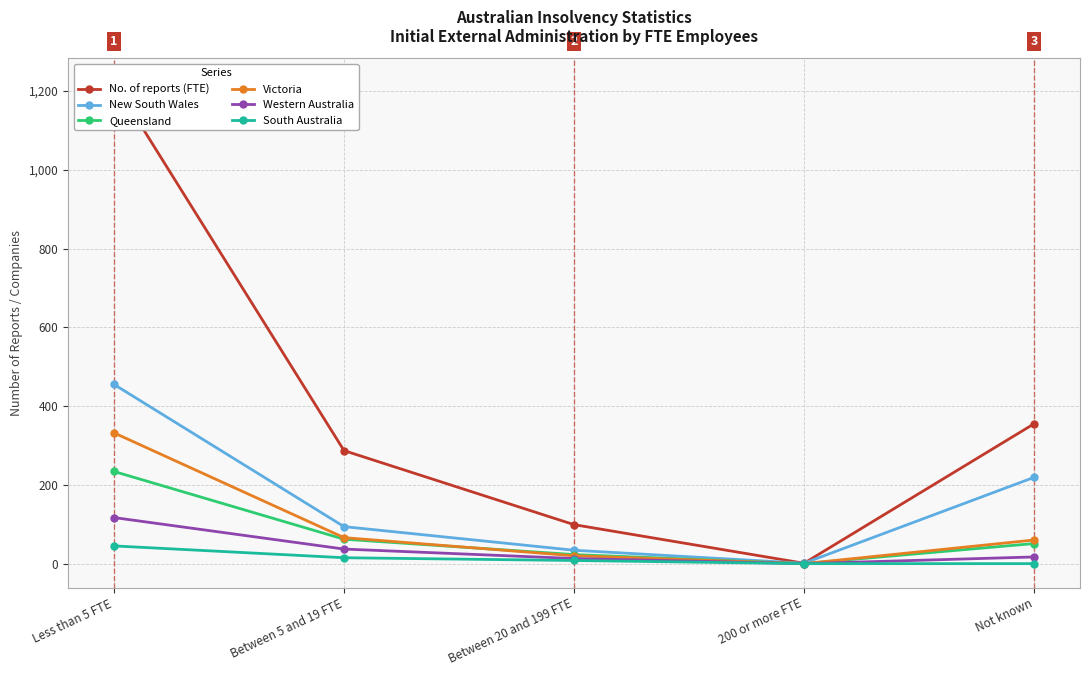

At which category is the sum across all series the highest?

Less than 5 FTE